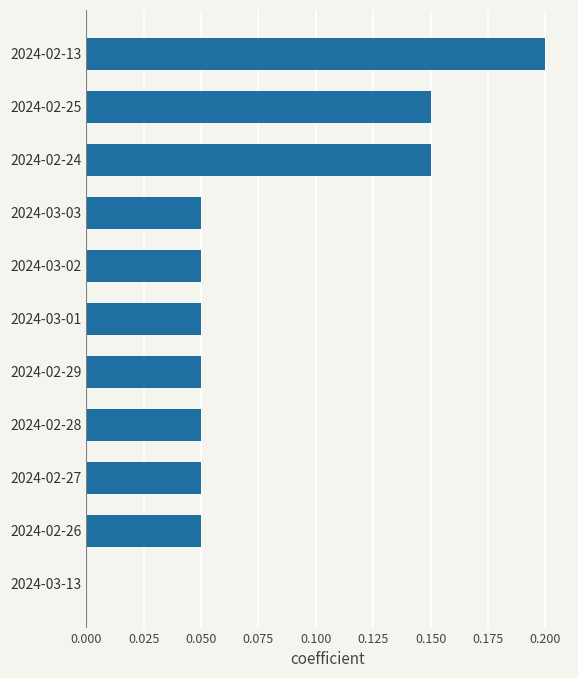

True or false: the data shows 0.0 at 2024-02-26.

False